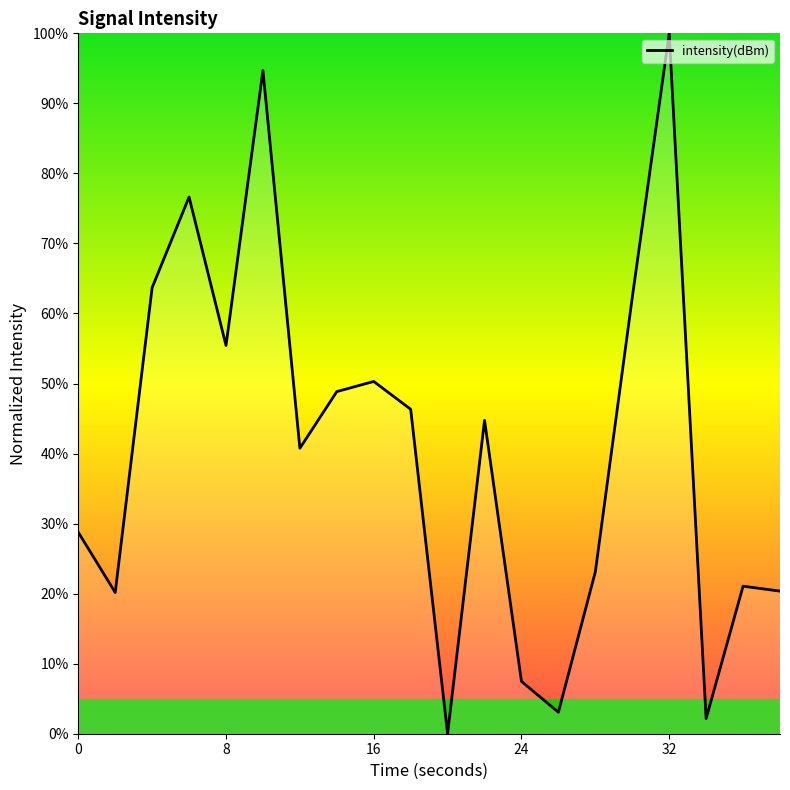

What is the greatest value displayed?

100.0